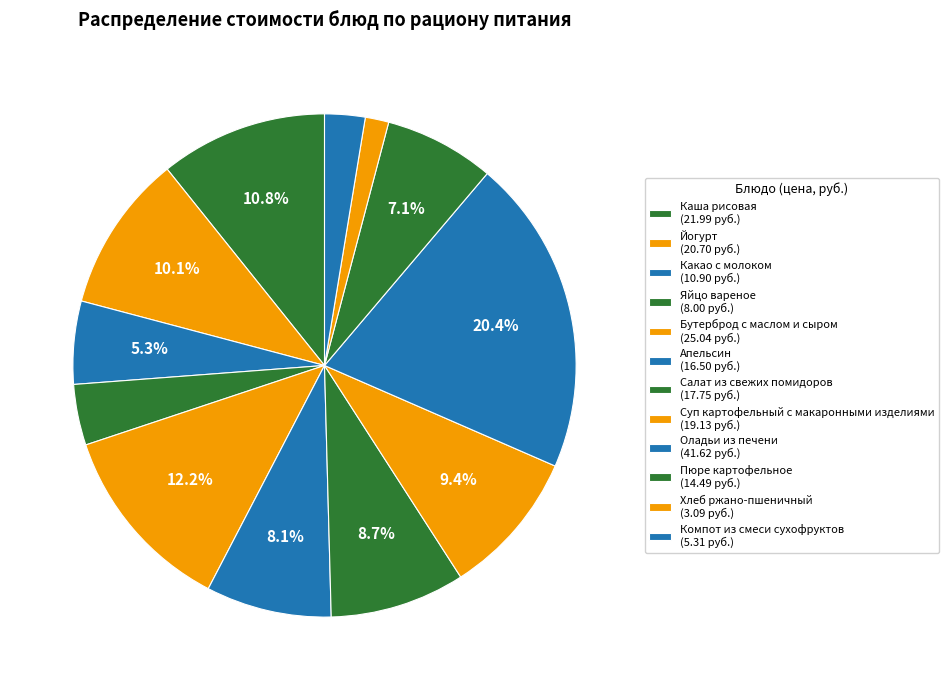

What is the change in value from Какао с молоком to Салат из свежих помидоров?

+6.8